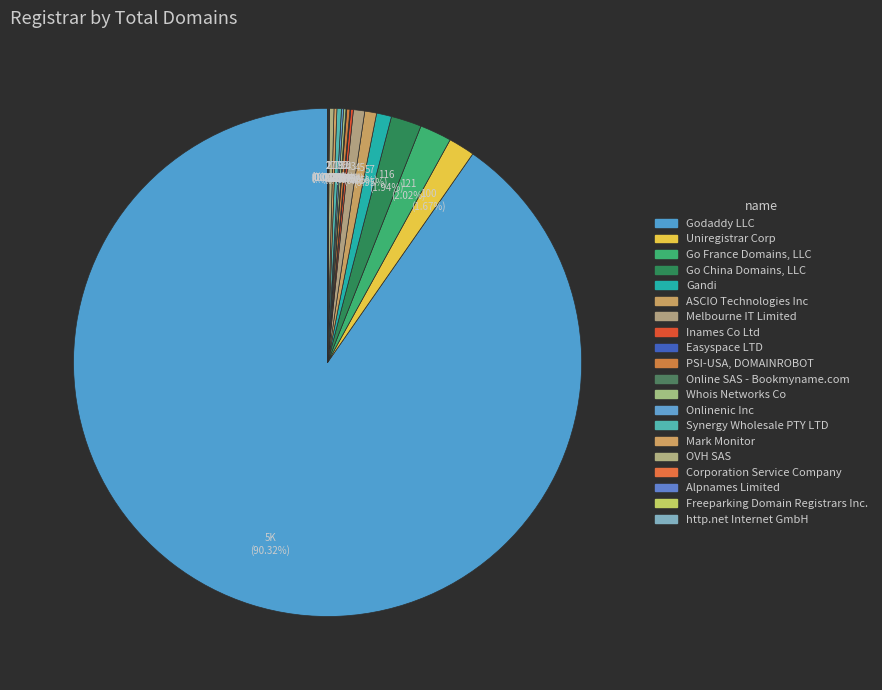

What is the change in value from Gandi to Freeparking Domain Registrars Inc.?

-55